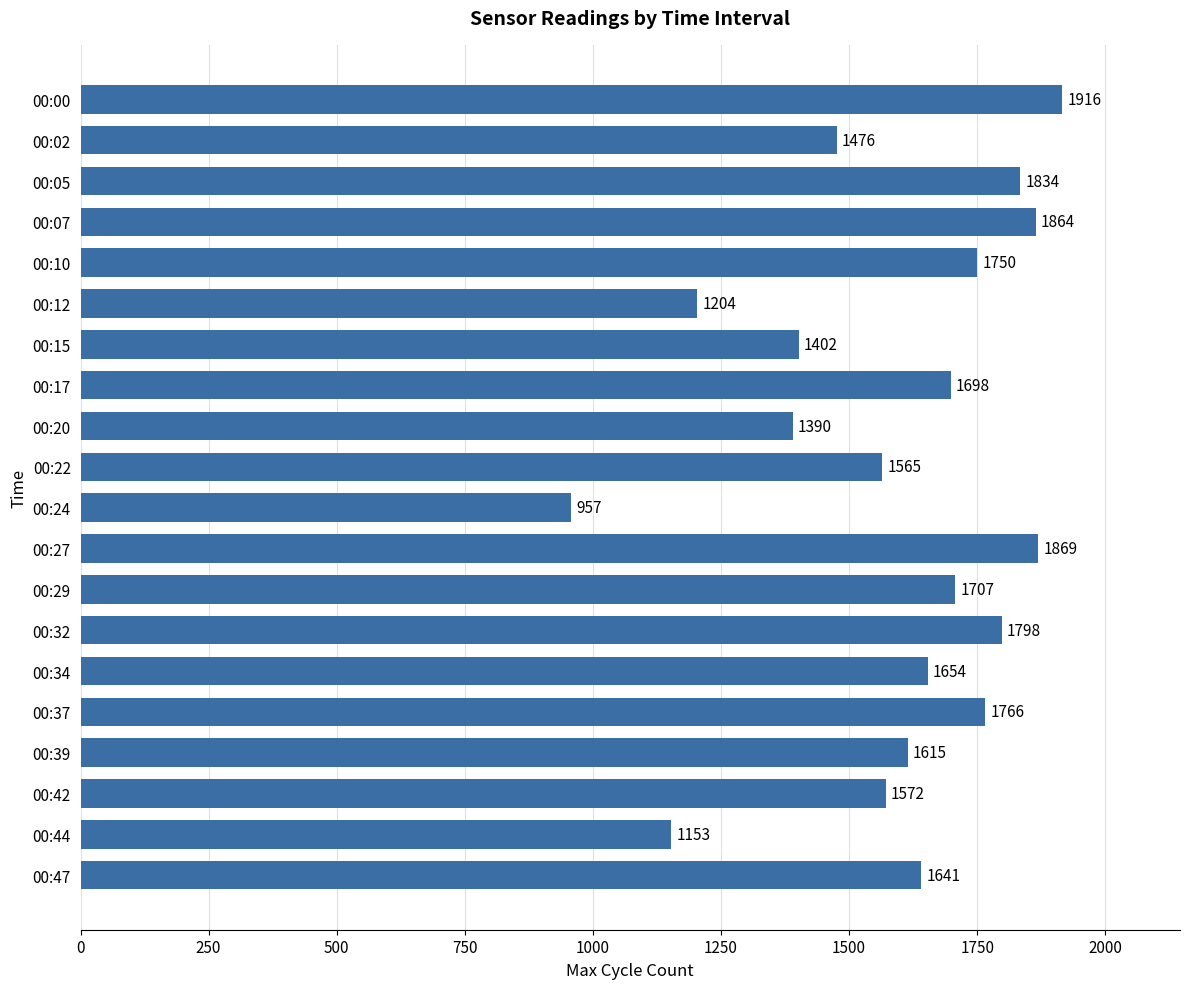

List the labels in order of value, largest first.

00:00, 00:27, 00:07, 00:05, 00:32, 00:37, 00:10, 00:29, 00:17, 00:34, 00:47, 00:39, 00:42, 00:22, 00:02, 00:15, 00:20, 00:12, 00:44, 00:24